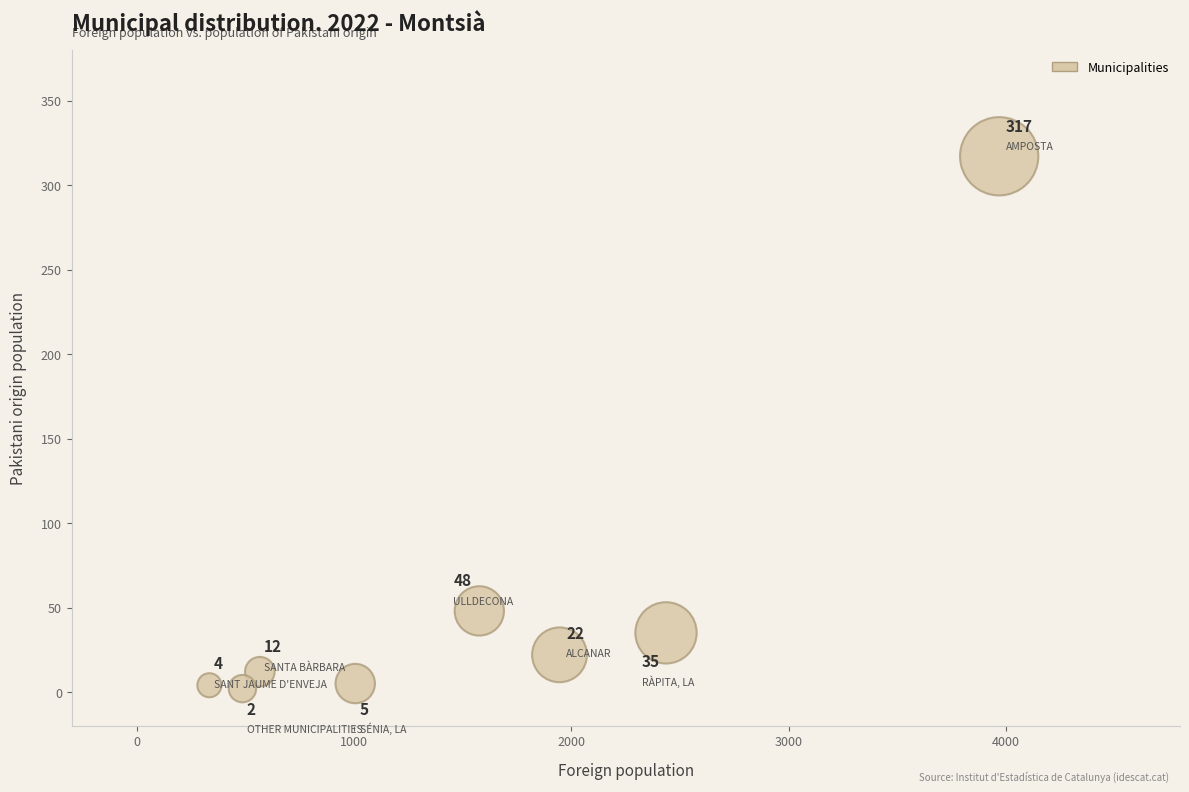

What Y value in the scatter plot is closest to 159?

48